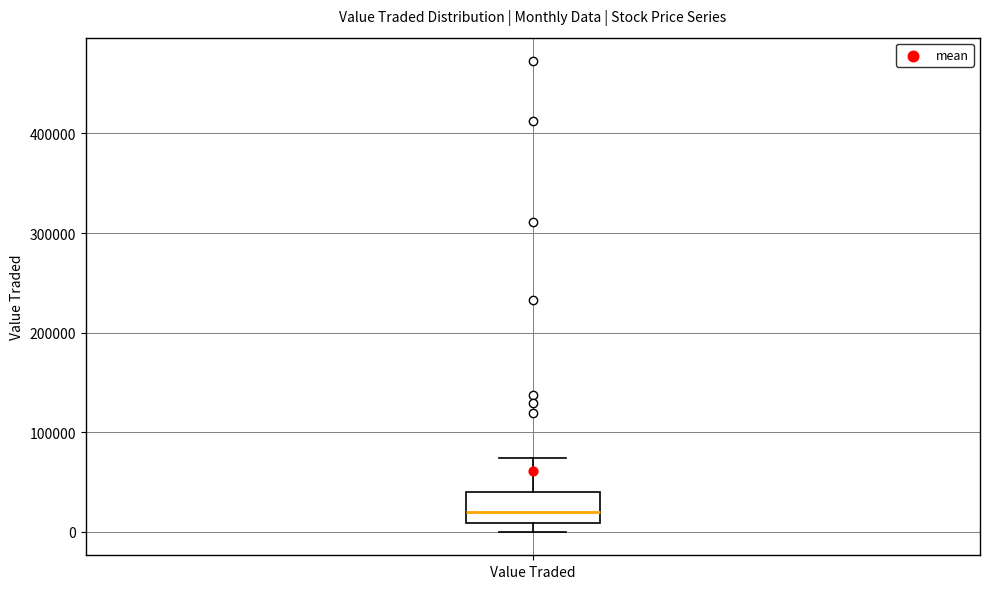

Read this box plot against the y-axis: the position of the median line, the range covered by the box, and the ends of both whiskers. The values are not printed on the chart, so give them approximately, as read against the axis.

median 20000, box 10000 to 40000, whiskers 0 to 70000